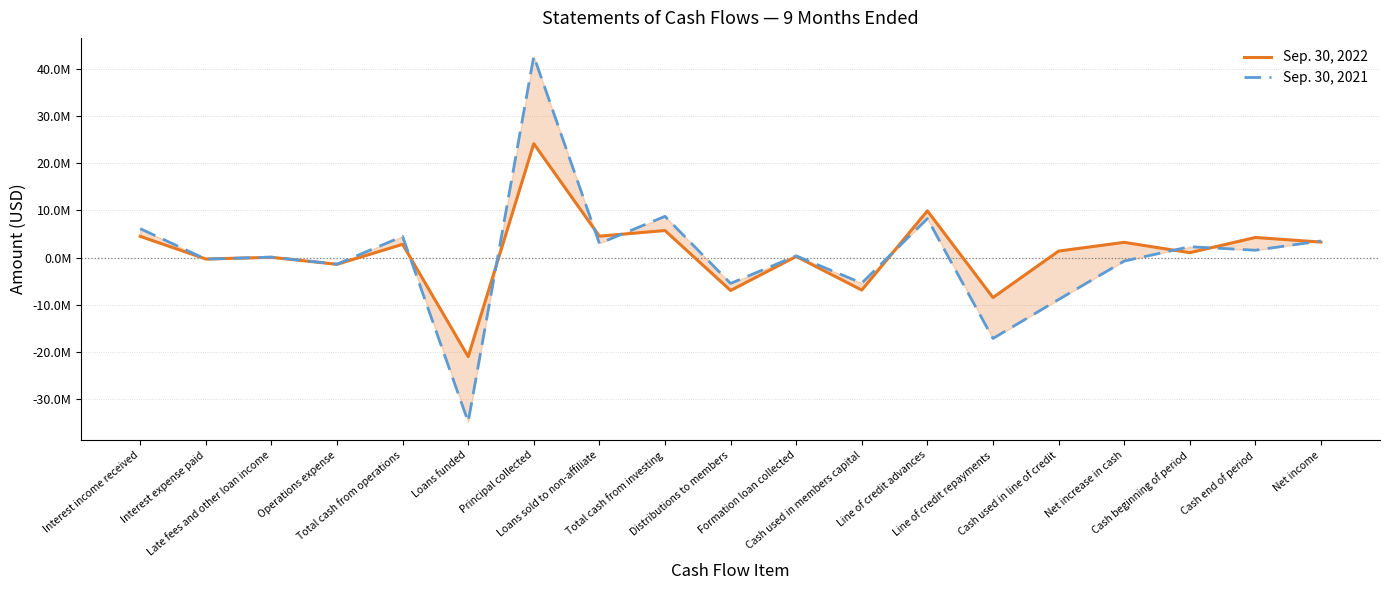

What is the minimum value shown in the chart?

-34824000